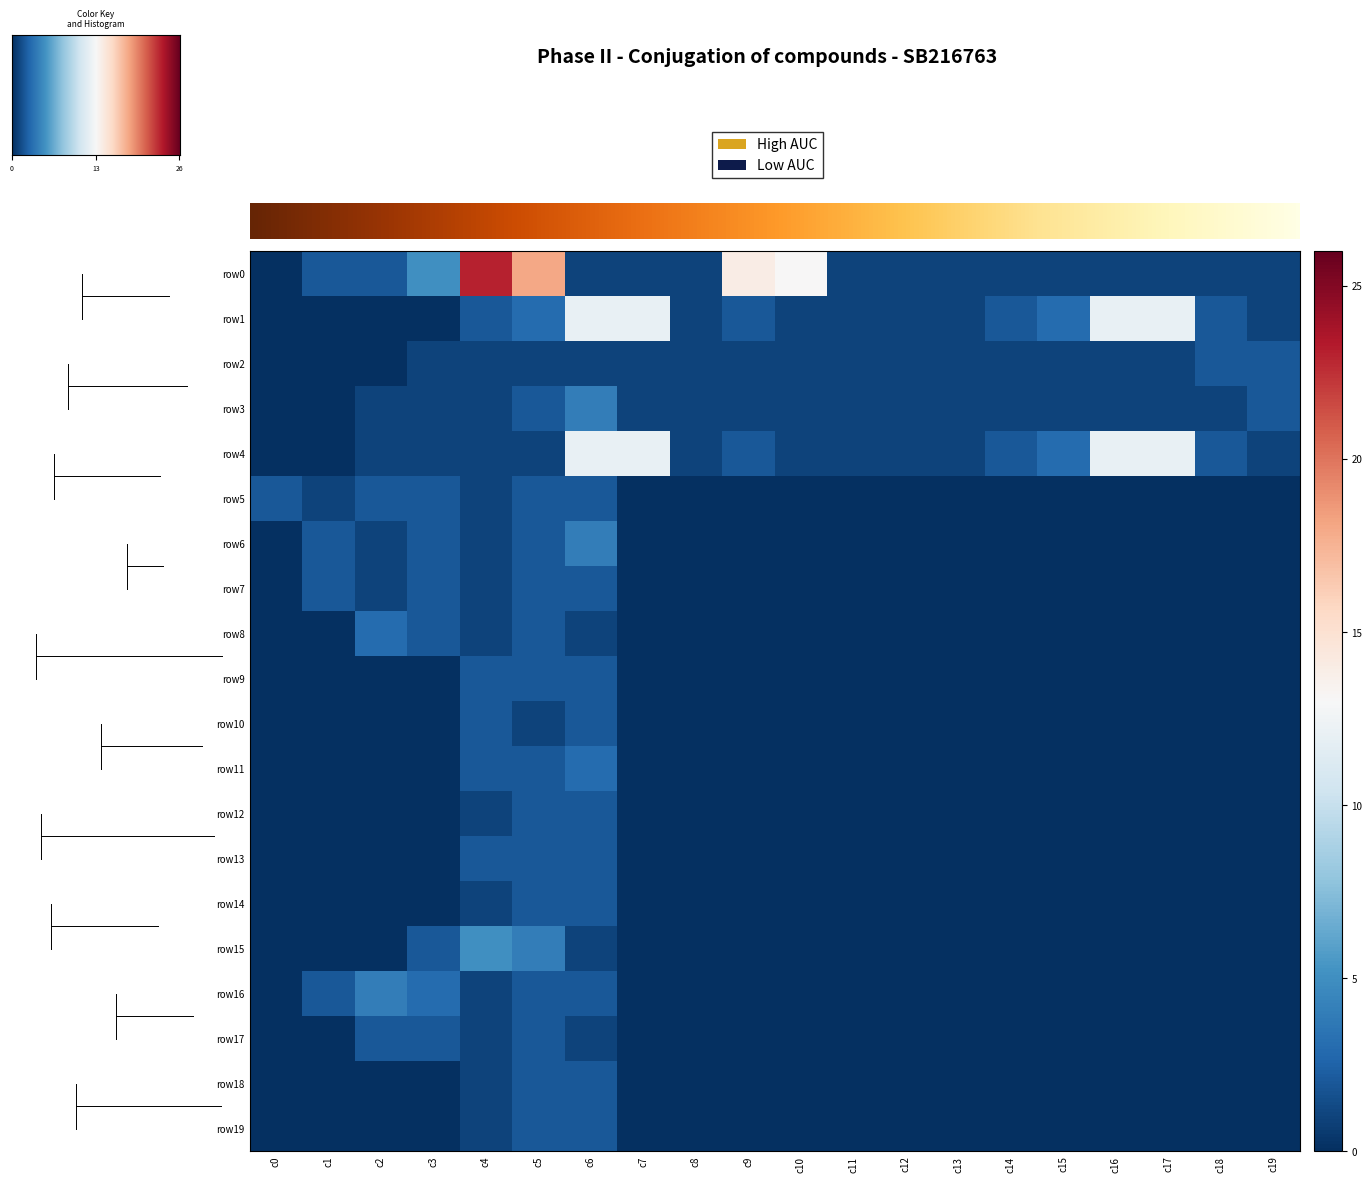

Which category has the lowest value in the row3 series?

c0